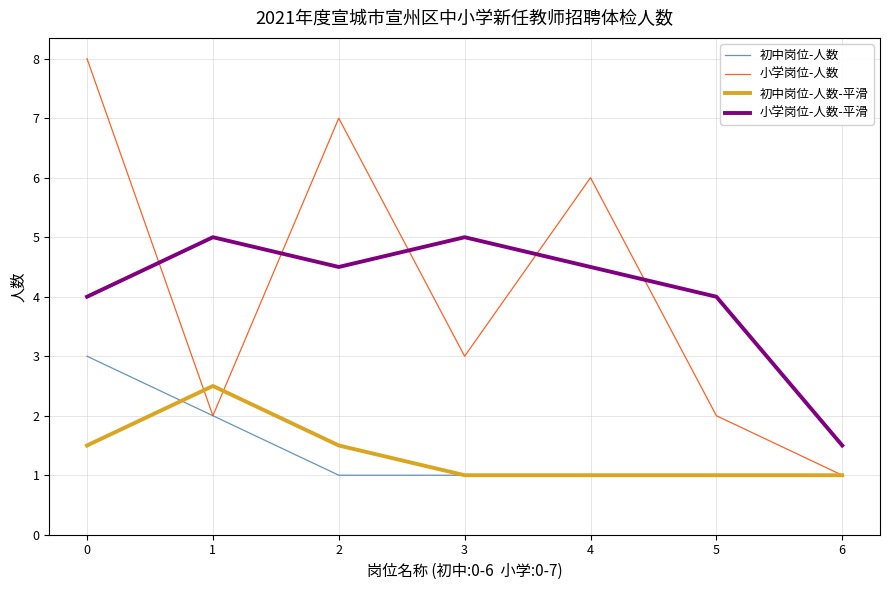

What is the lowest value of the 初中岗位-人数-平滑 series?

1.0